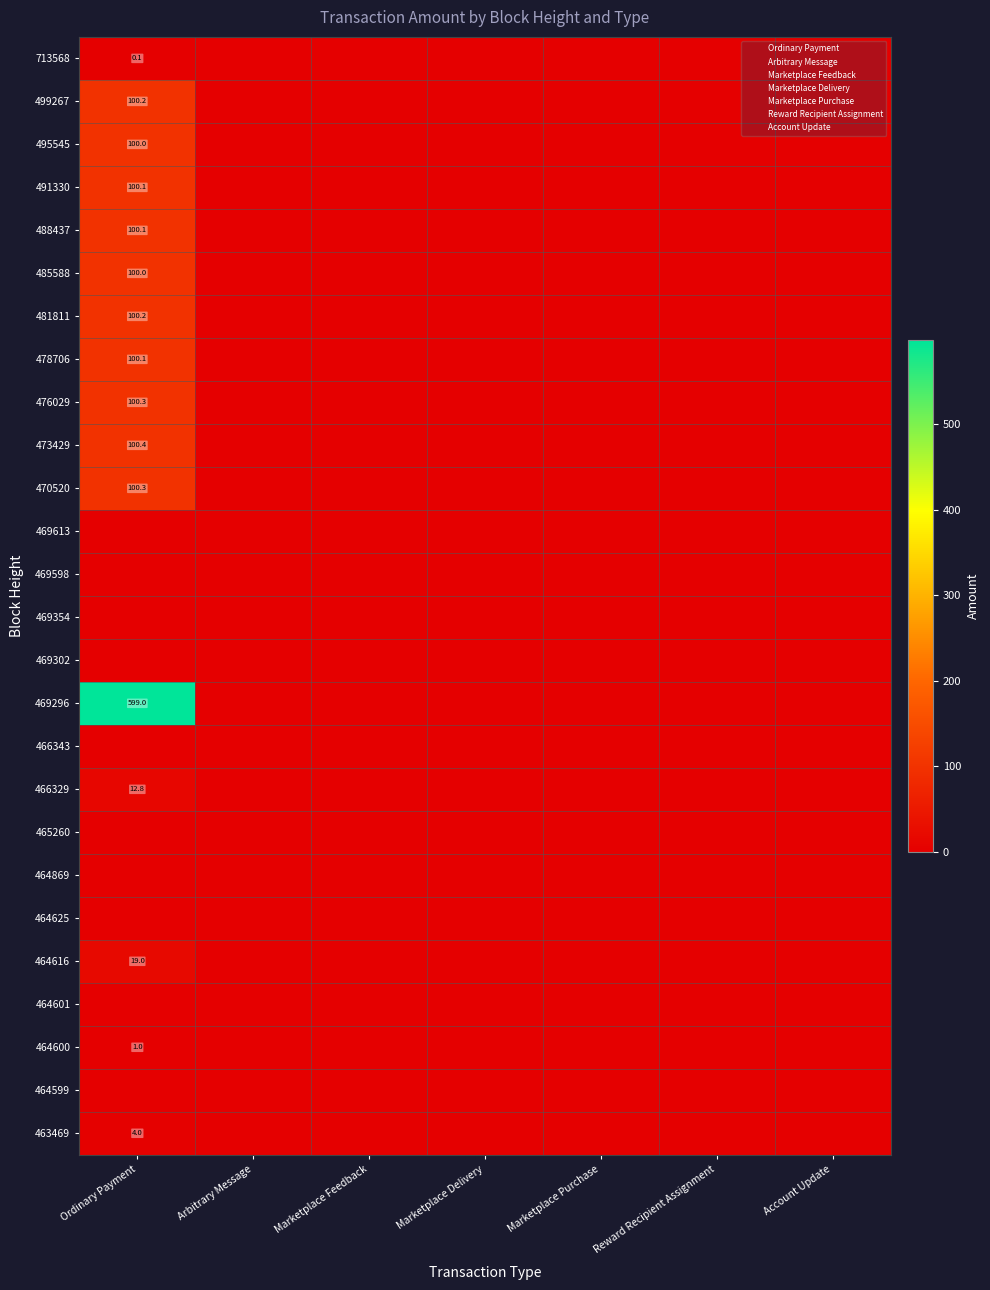

At how many categories does at least one series exceed 456?

1